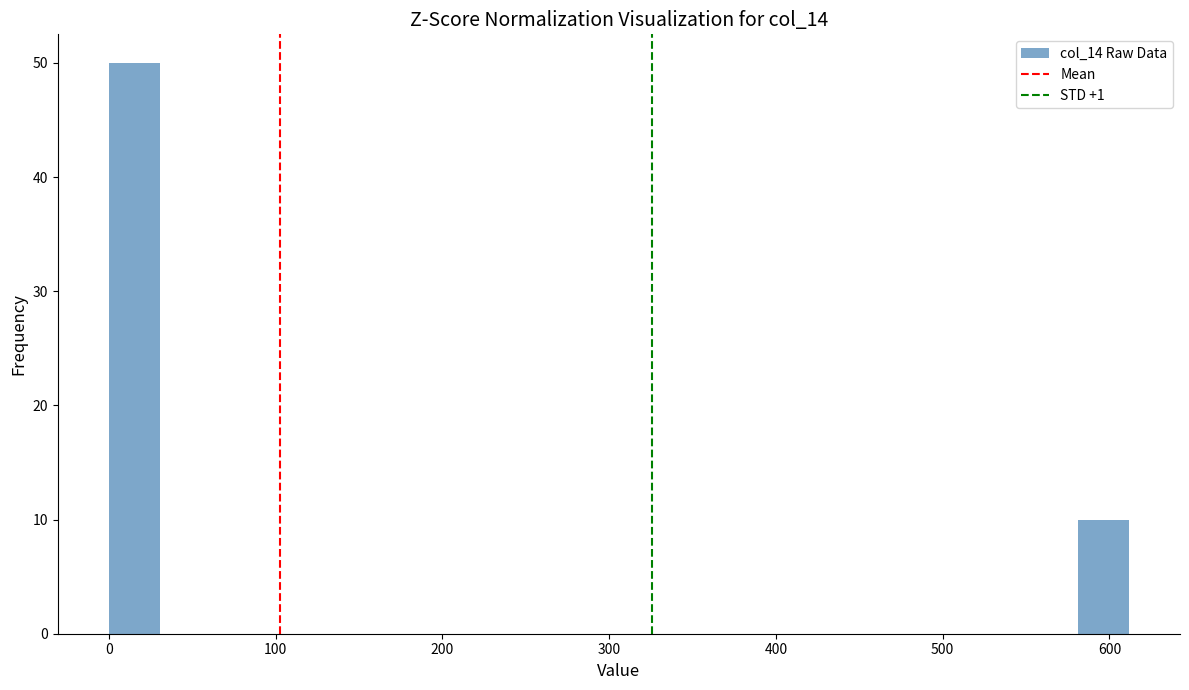

Around what value on the x-axis is the tallest bar? Give the approximate position of its centre, as read against the axis.

20